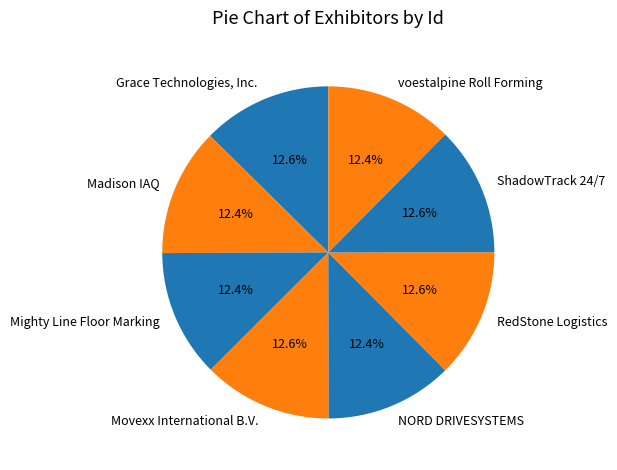

How many slices are in this pie chart?

8